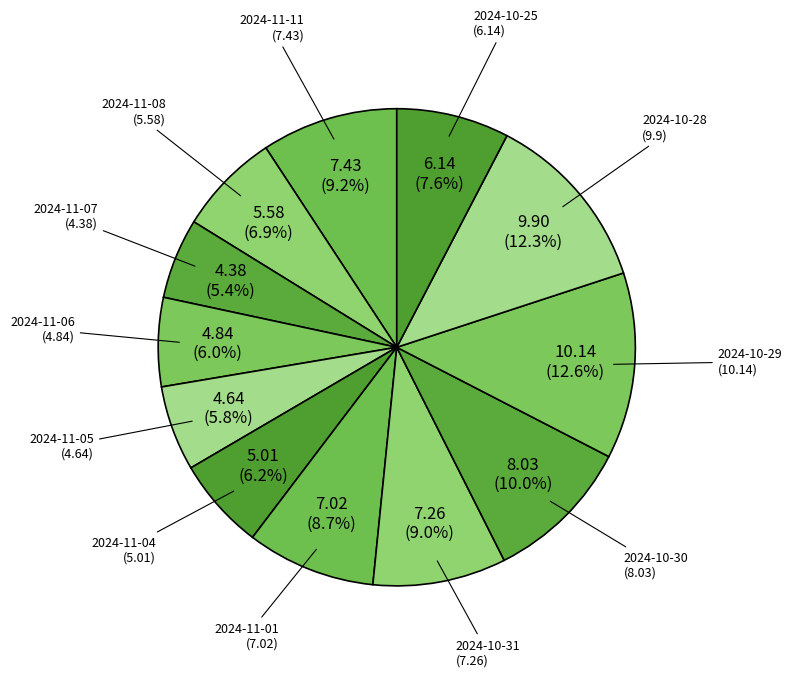

To the nearest percent, what percentage of the pie is 2024-11-08?

7%